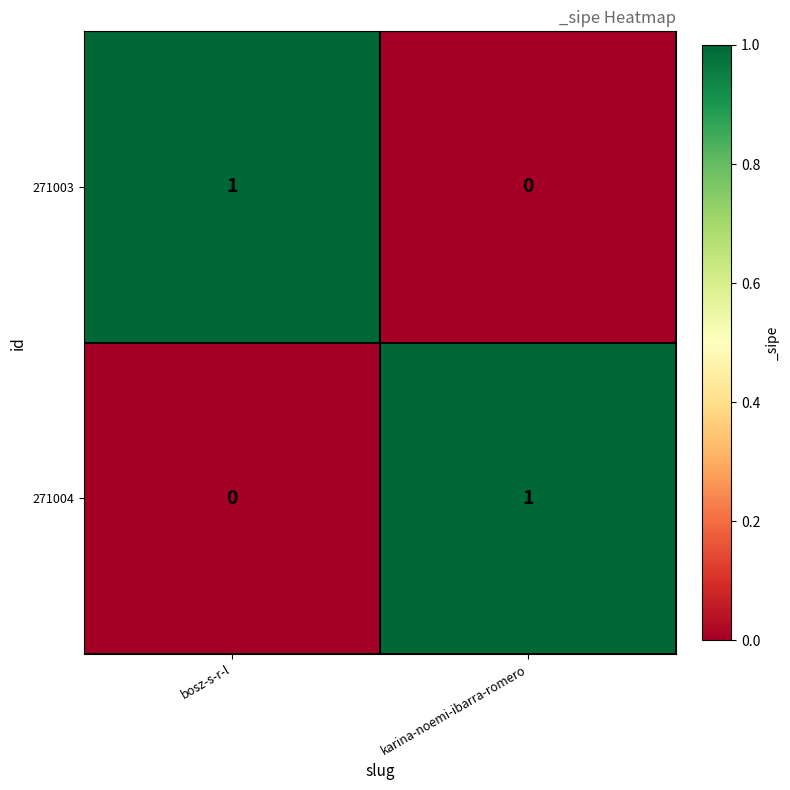

At karina-noemi-ibarra-romero, list the series in order from largest to smallest.

271004, 271003